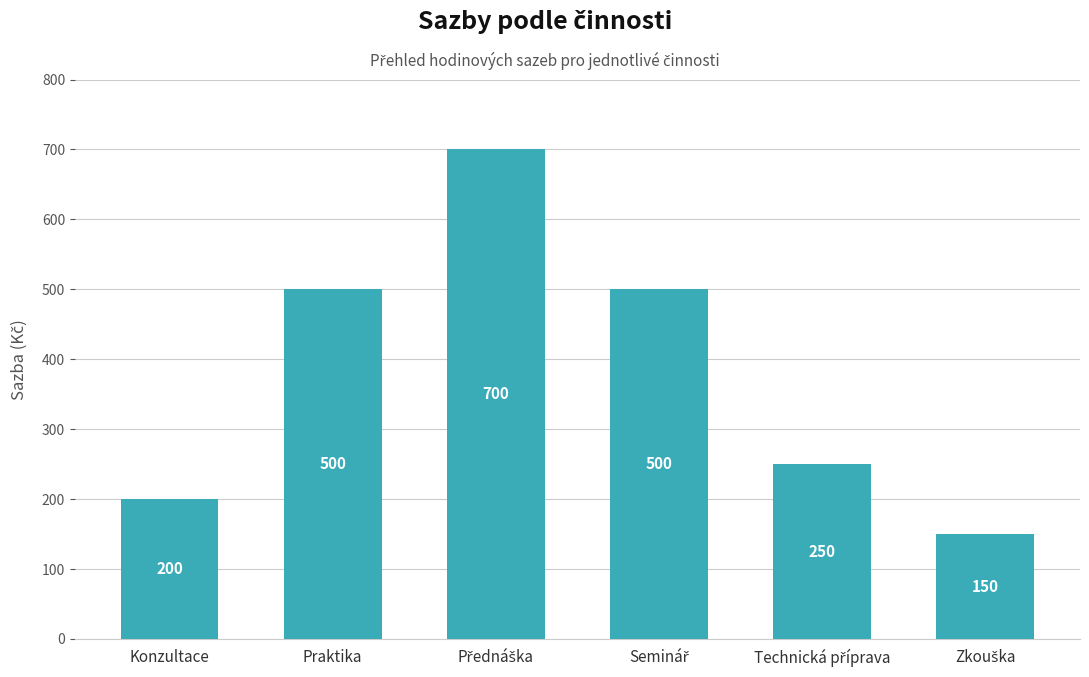

Reading right to left, what are all the values shown in this chart?

150	250	500	700	500	200